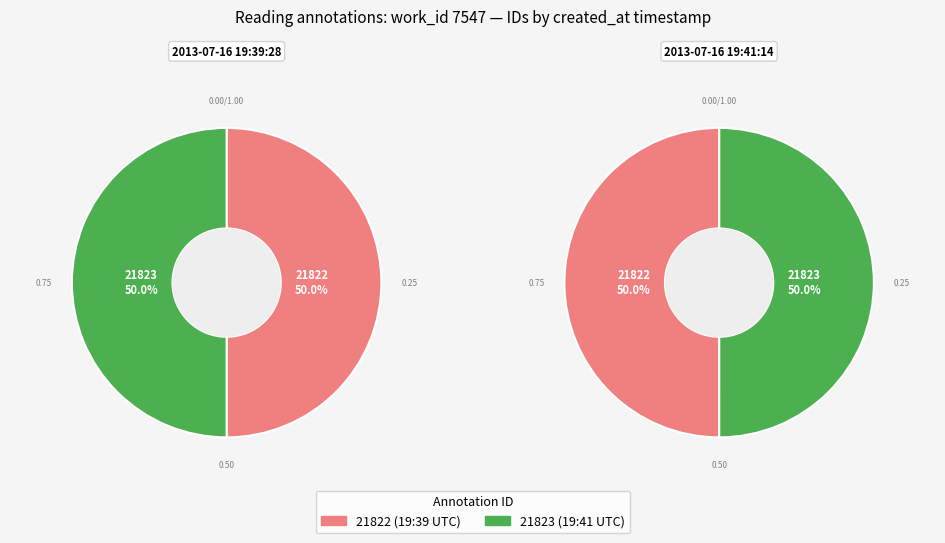

True or false: 2013-07-16 19:41:14 UTC accounts for 50% of the total.

True